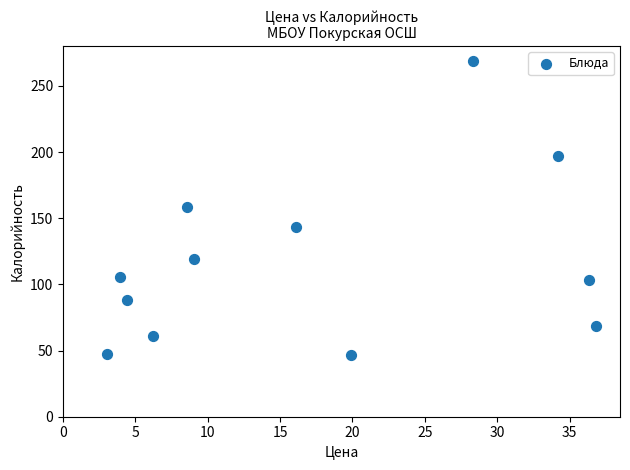

What is the average X value?

17.2